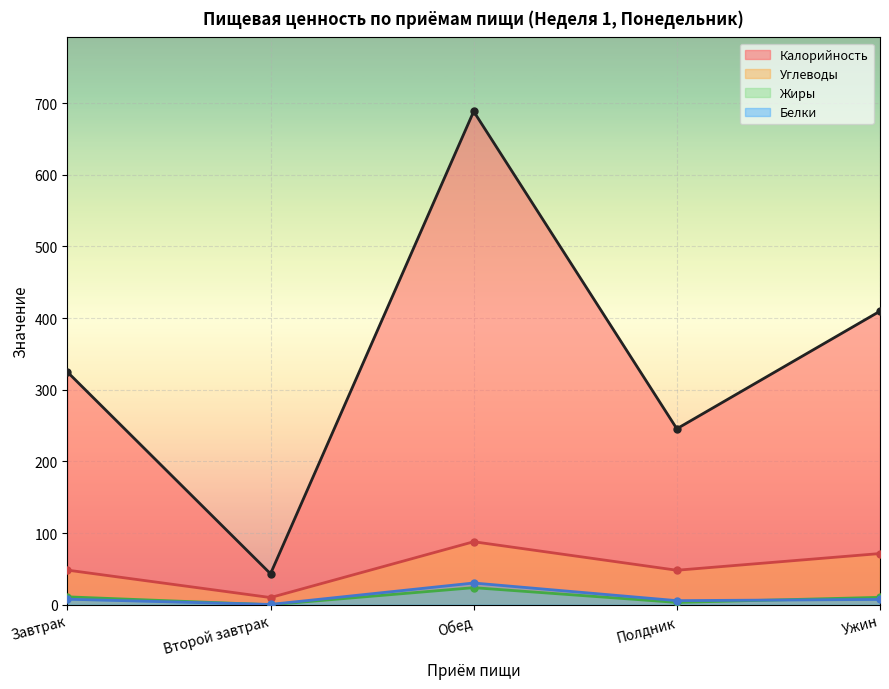

Is the value of Жиры at Полдник greater than the value of Углеводы at Завтрак?

No